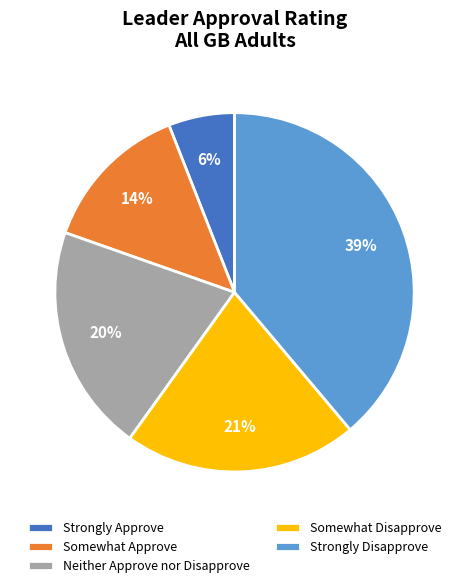

To the nearest percent, what percentage of the pie is Strongly Disapprove?

39%